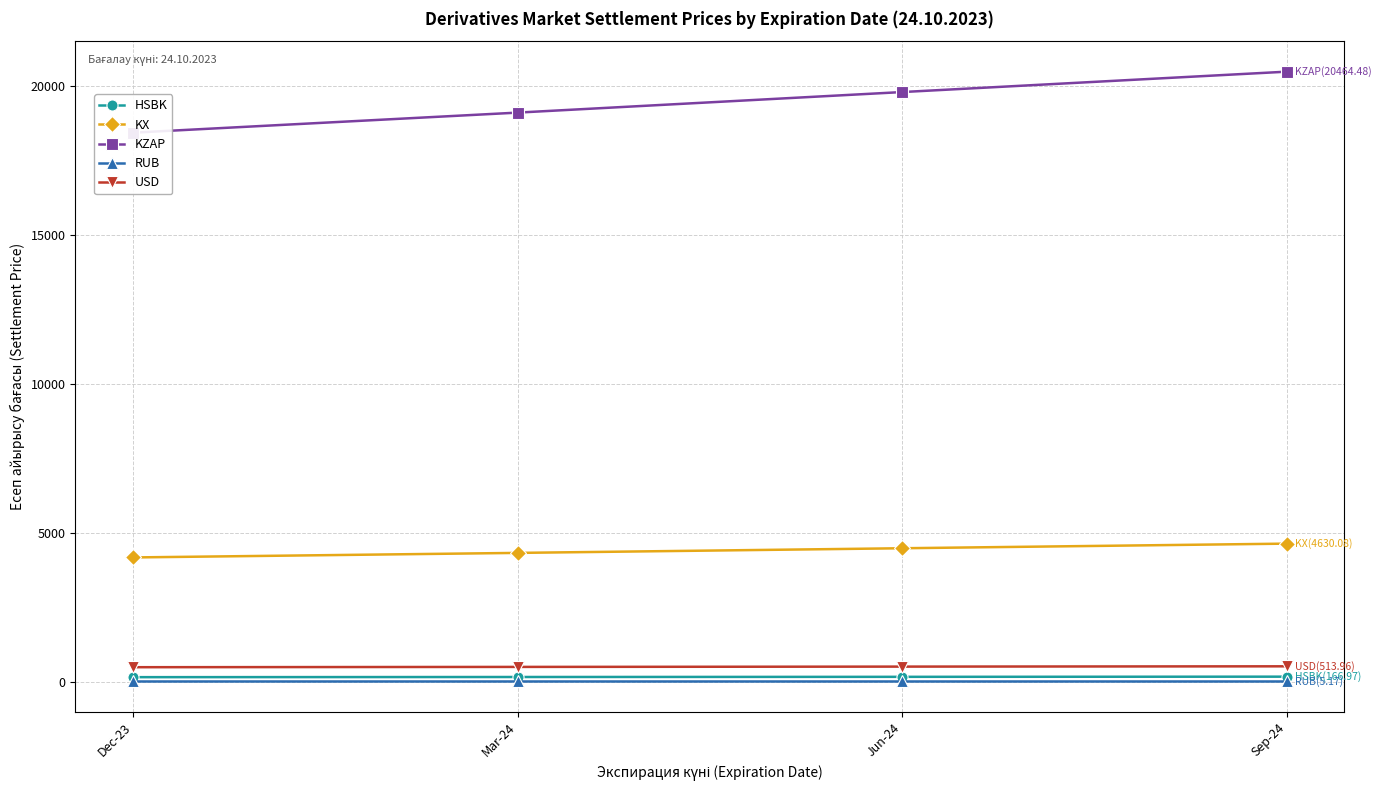

At which category is the sum across all series the highest?

Sep-24